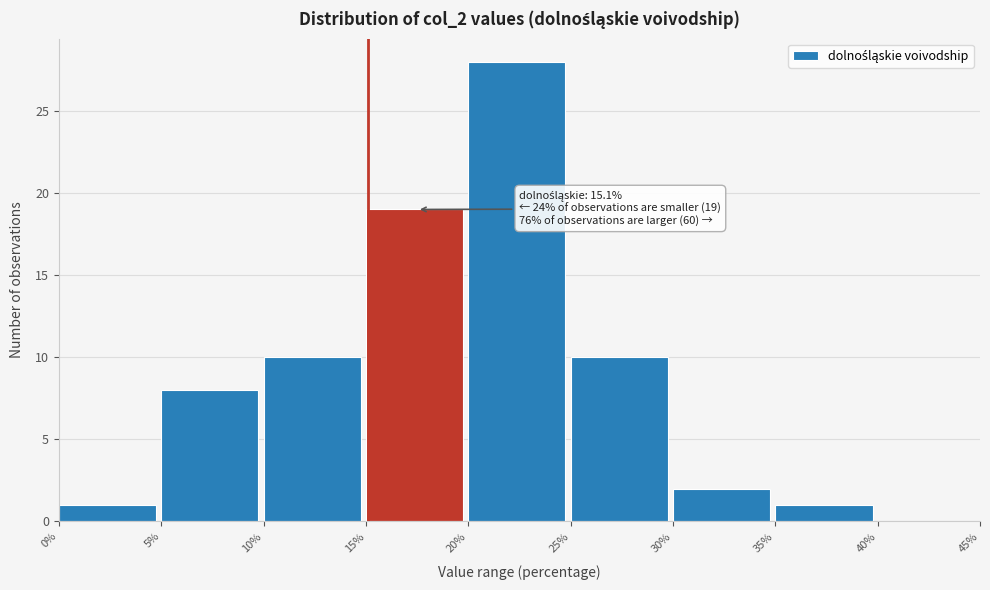

Over which range of the x-axis is the bar tallest?

20% to 25%